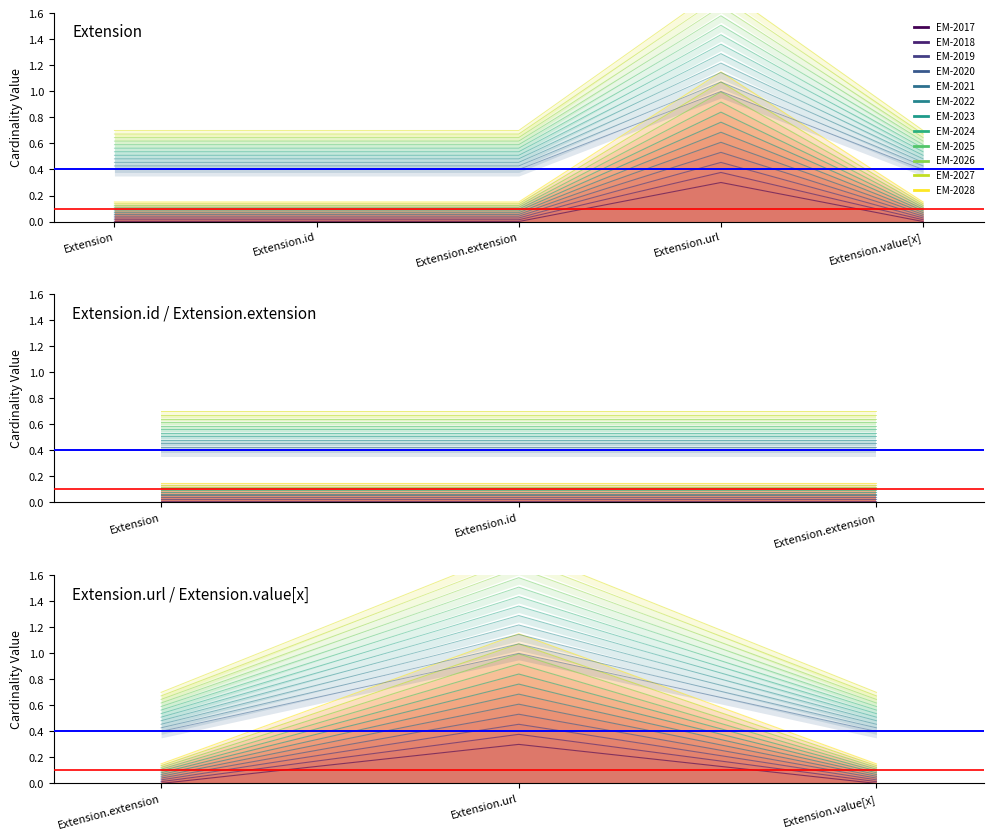

Where is the first local maximum for Min?

Extension.url